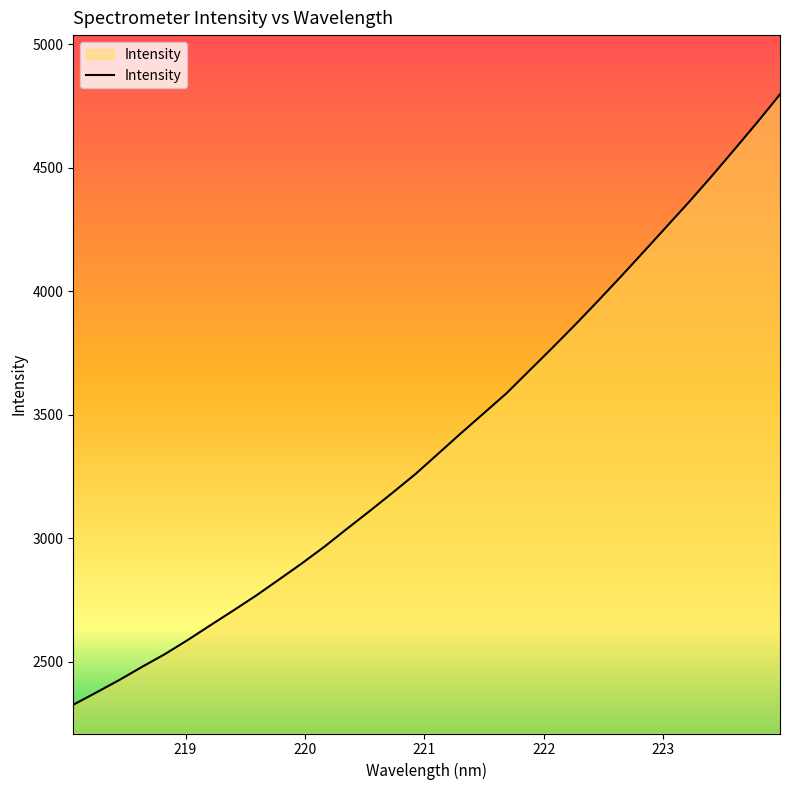

What is the difference between the maximum and minimum values?

2470.4